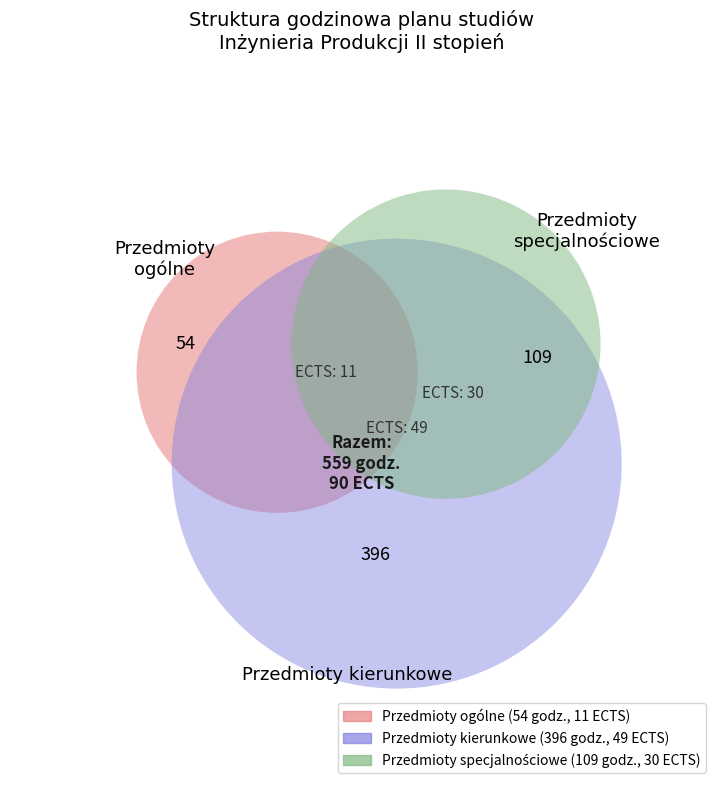

What is the ratio of the value at Przedmioty ogólne to the value at Przedmioty specjalnościowe?

0.5